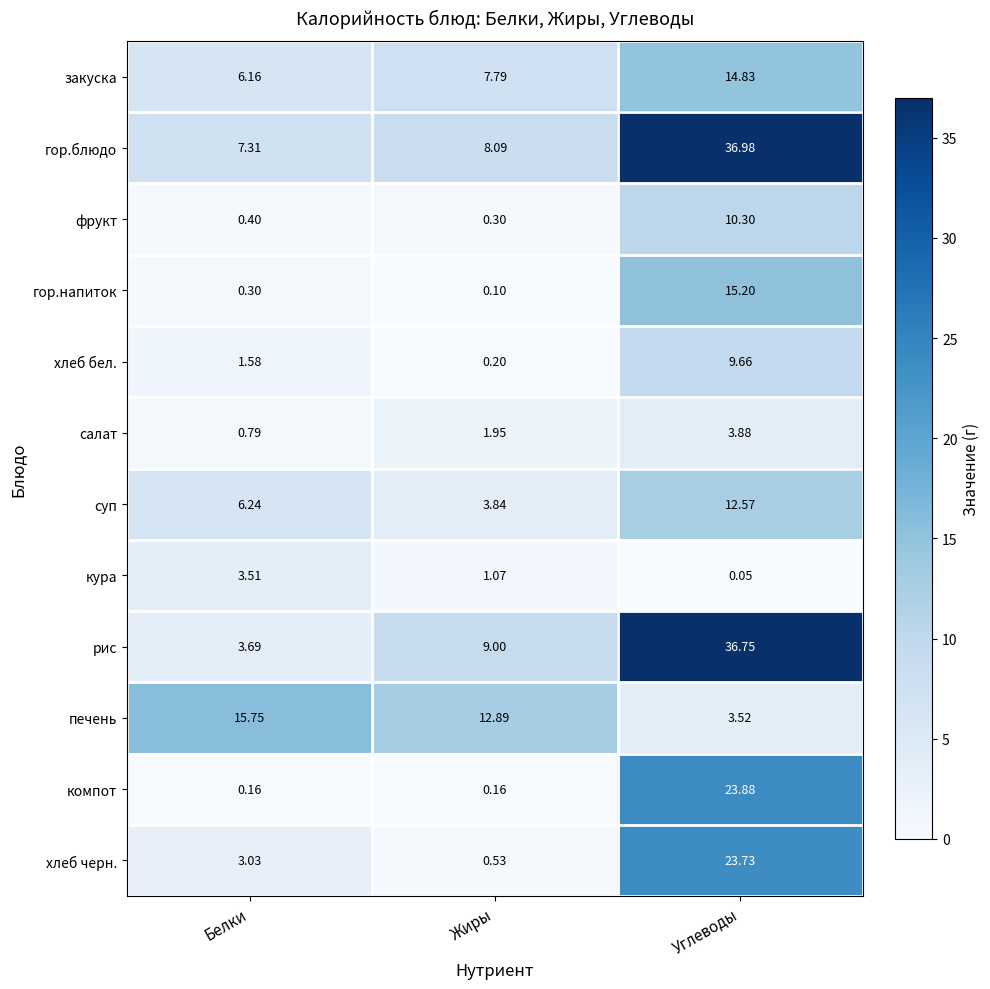

Which series changed the most between Белки and Жиры?

рис